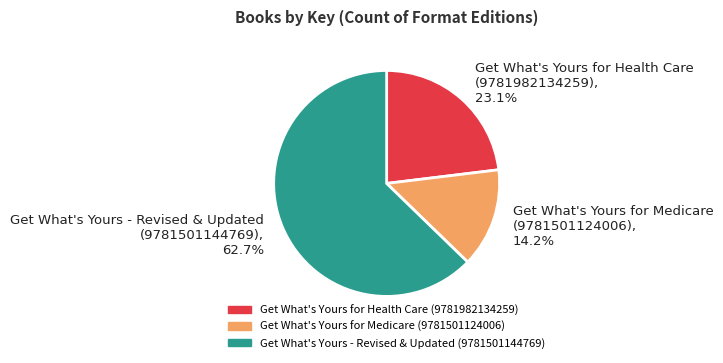

How much of the chart is everything except Get What's Yours for Medicare (9781501124006)?

85.8%